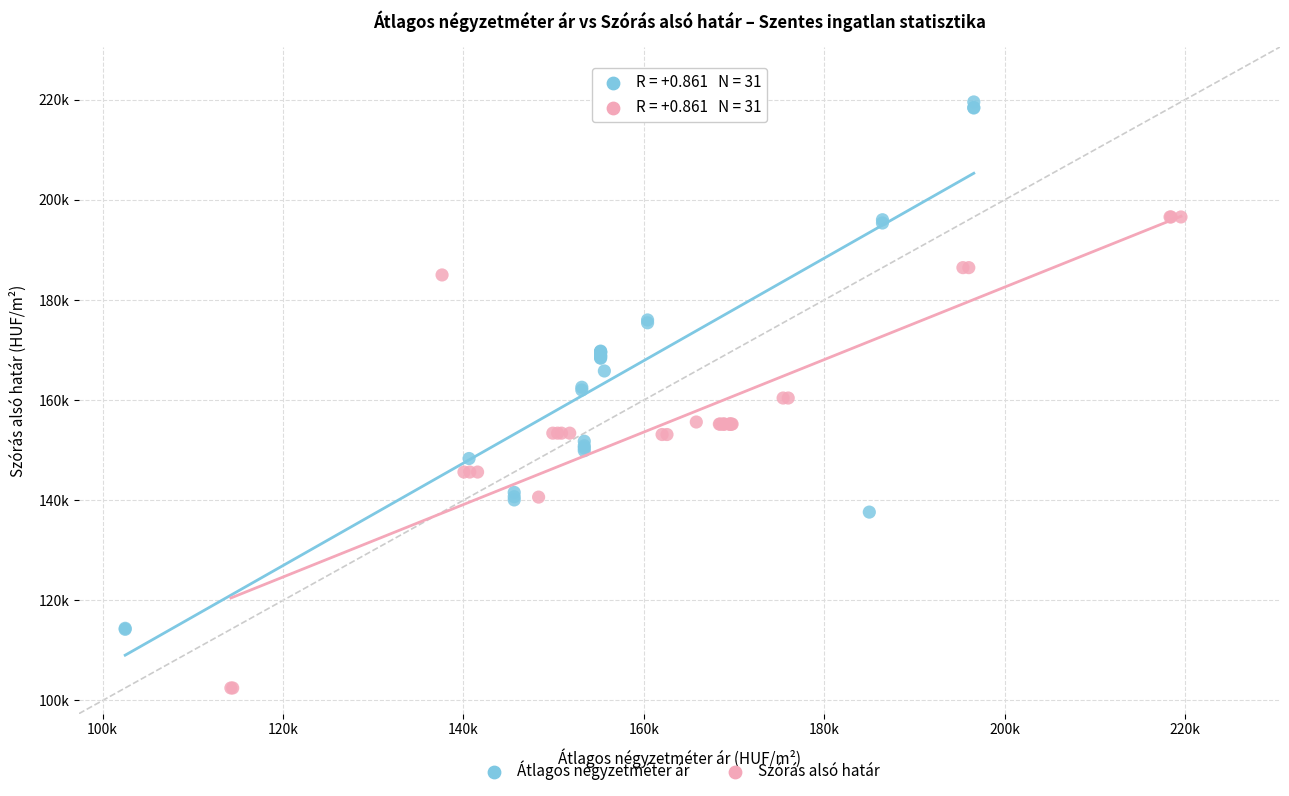

Which series contains the lowest Y value?

Szórás alsó határ